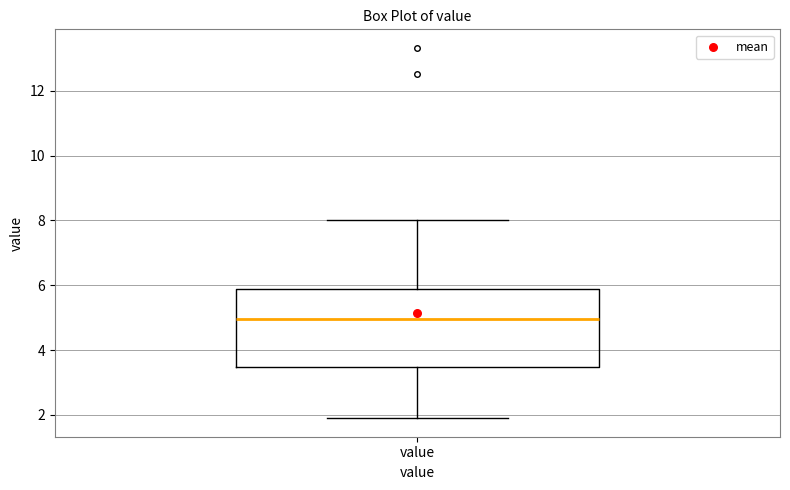

Where does the upper whisker of the box for value end on the y-axis? The values are not printed on the chart, so give them approximately, as read against the axis.

8.0